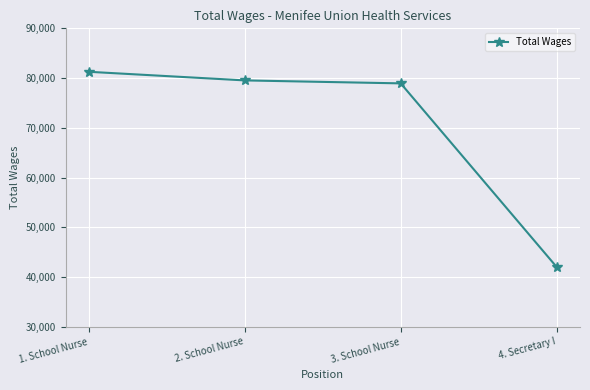

Where is the data nearest to the value 61651?

3. School Nurse